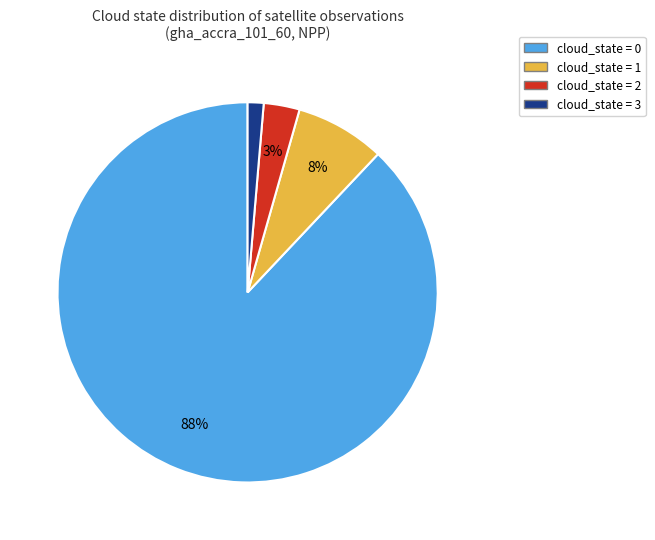

Is there a majority slice in this chart?

Yes